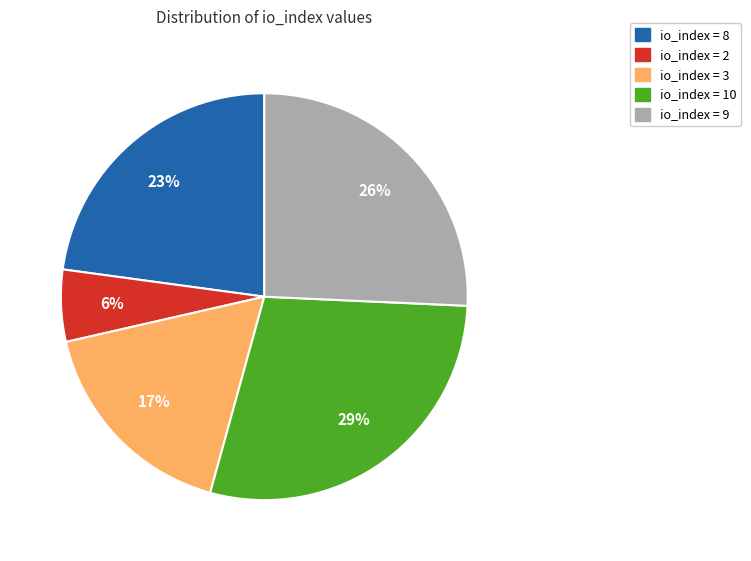

Is there any slice that represents more than half of the pie?

No